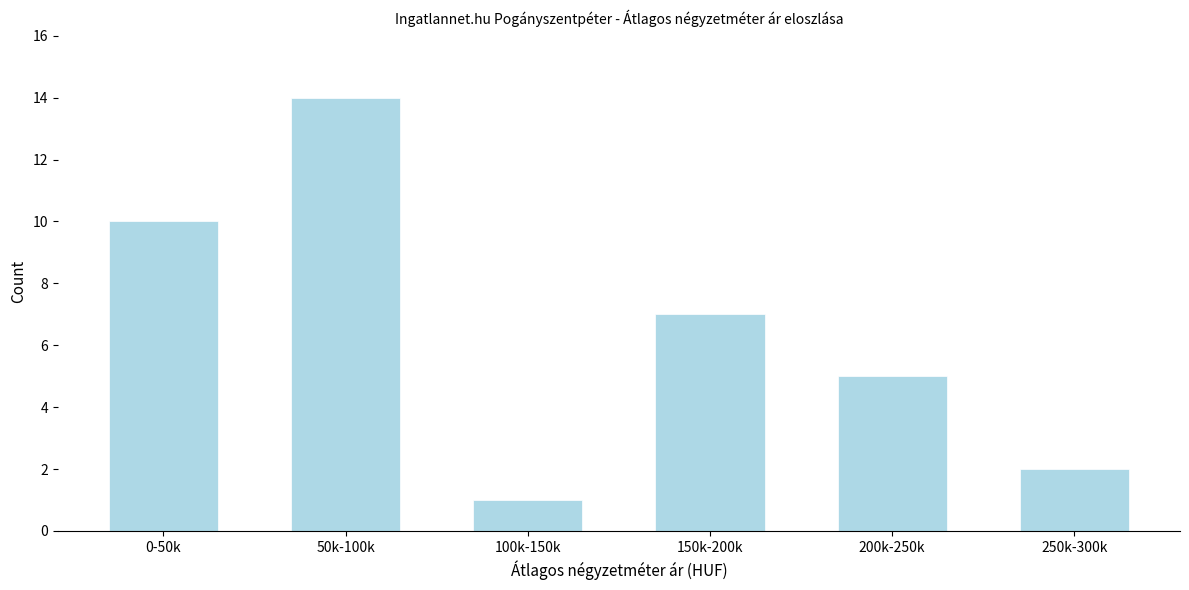

Reading left to right, transcribe all the data shown in this chart.

0-50k=10	50k-100k=14	100k-150k=1	150k-200k=7	200k-250k=5	250k-300k=2